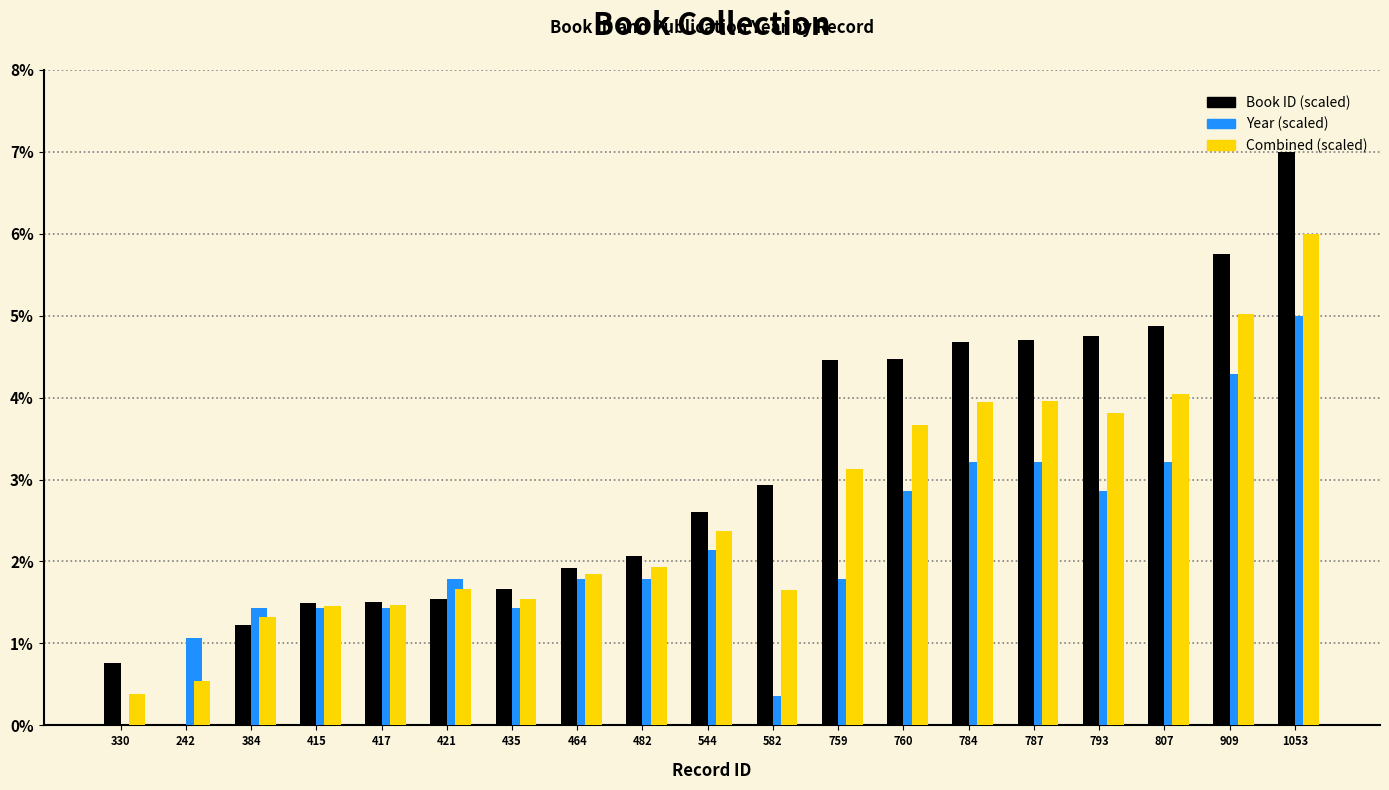

Between 544 and 760, which series saw the biggest shift?

Book ID (scaled)